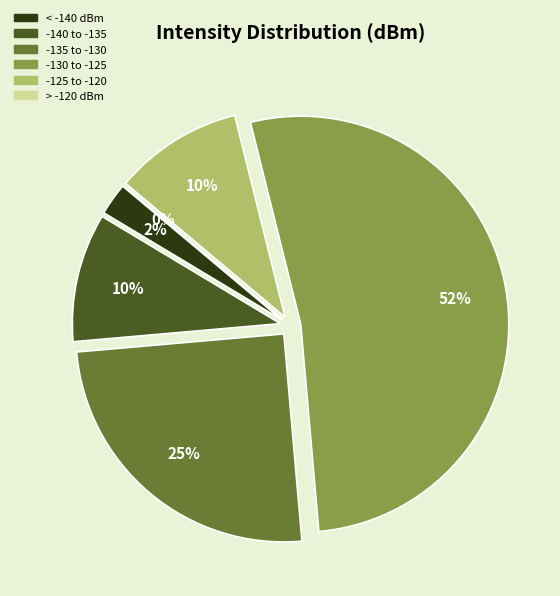

How many slices are in this pie chart?

5